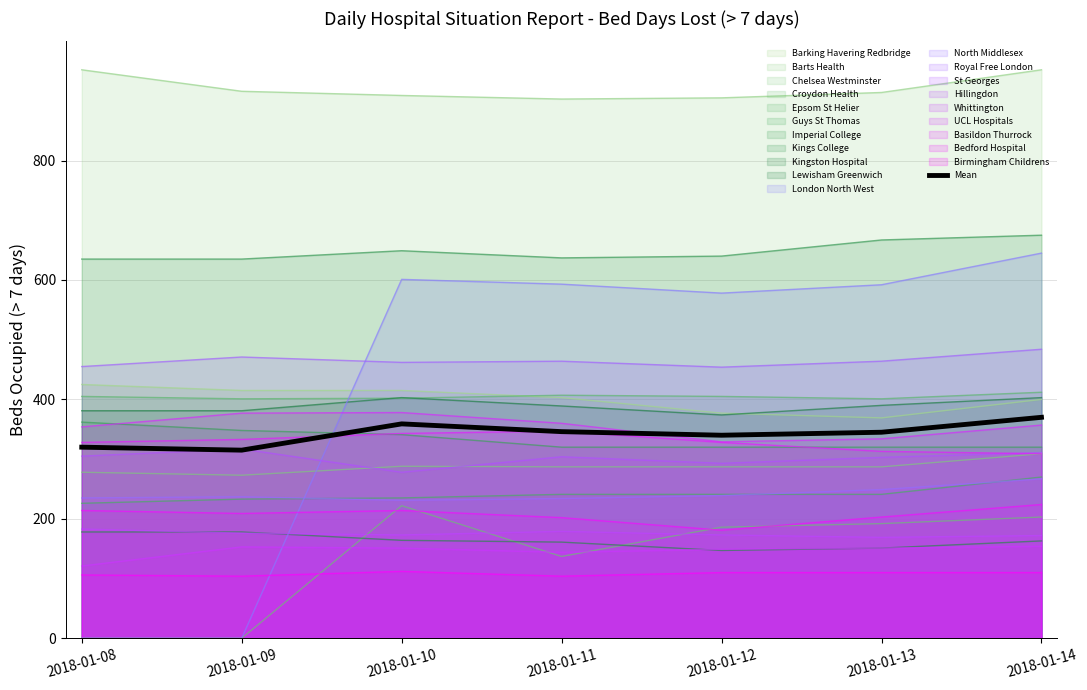

What is the difference between the maximum and minimum values?

55